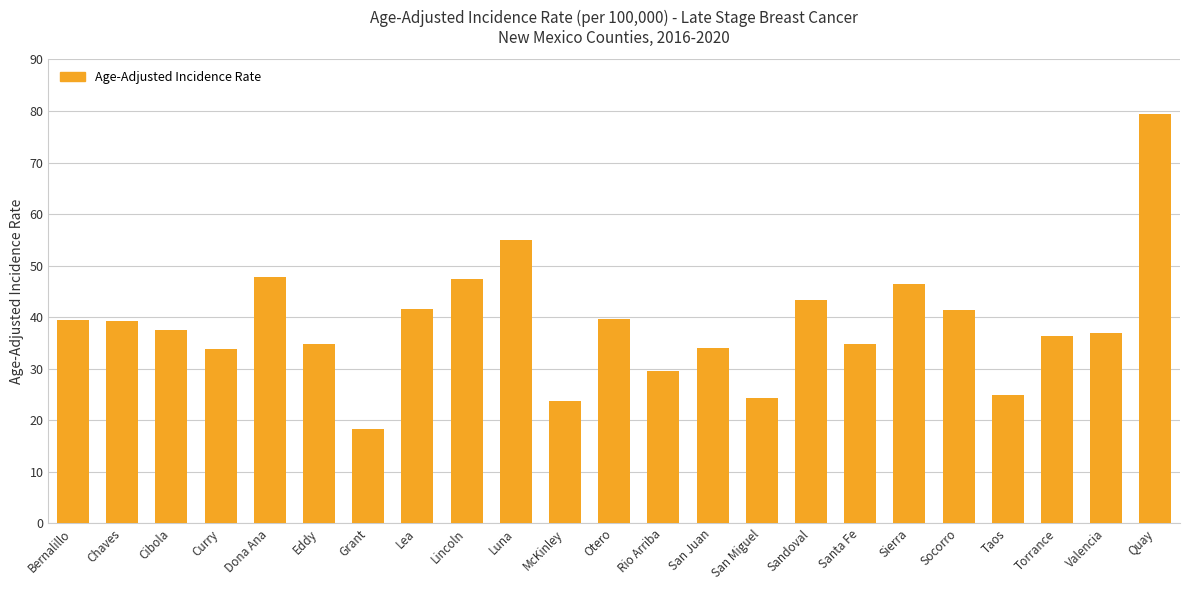

What is the difference between the values at Socorro and Dona Ana?

6.4